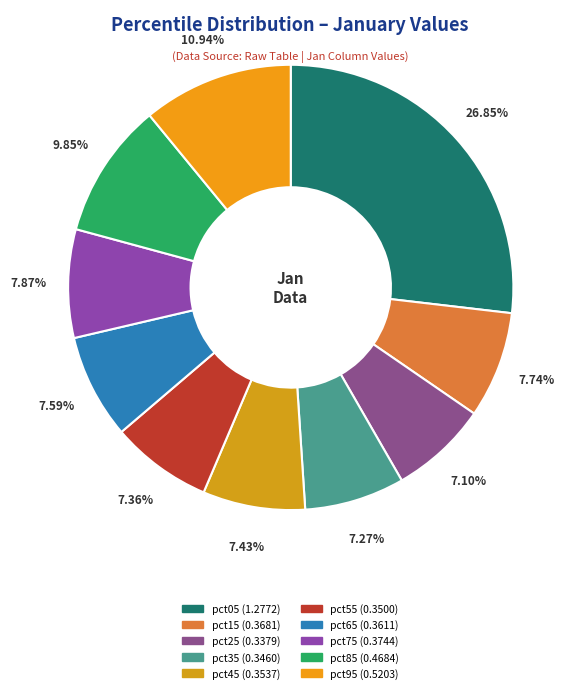

Rank the categories by value from lowest to highest.

pct25, pct35, pct55, pct45, pct65, pct15, pct75, pct85, pct95, pct05